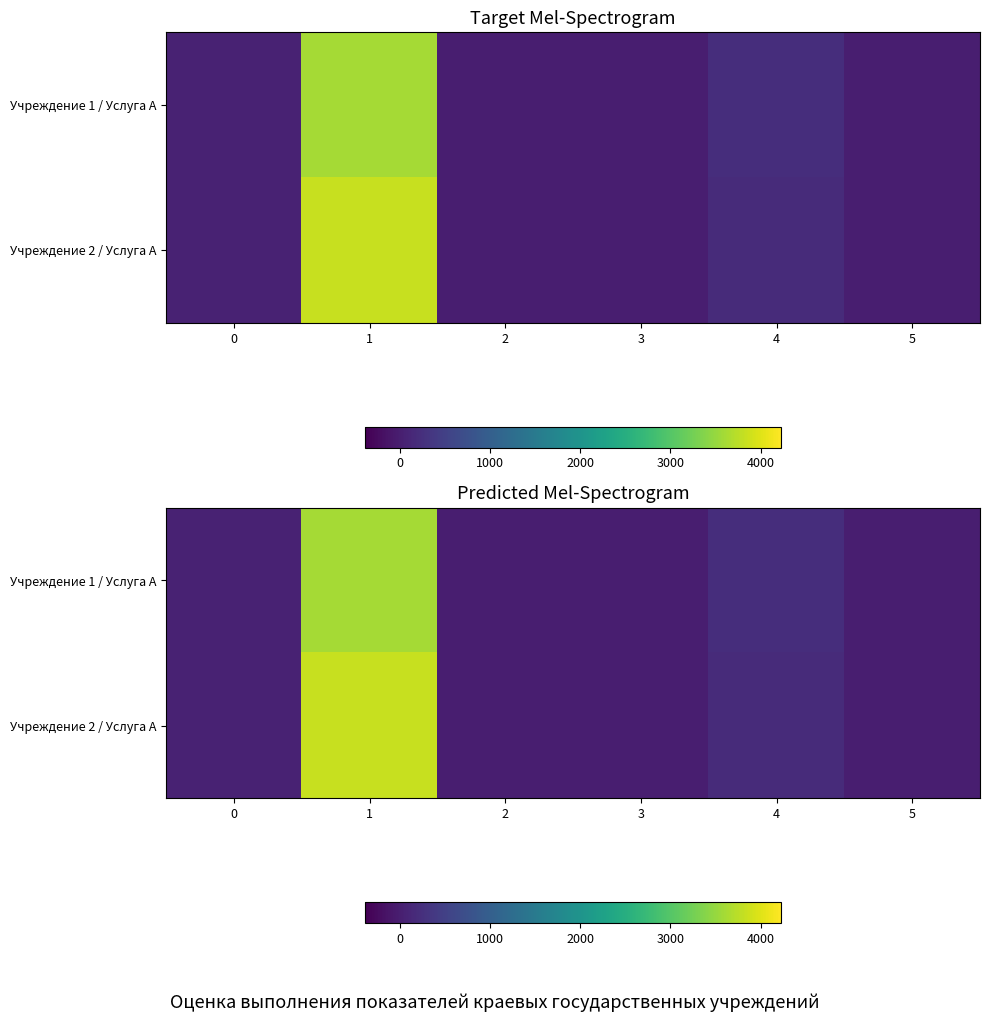

What is the total value across all series at 2?

3.0